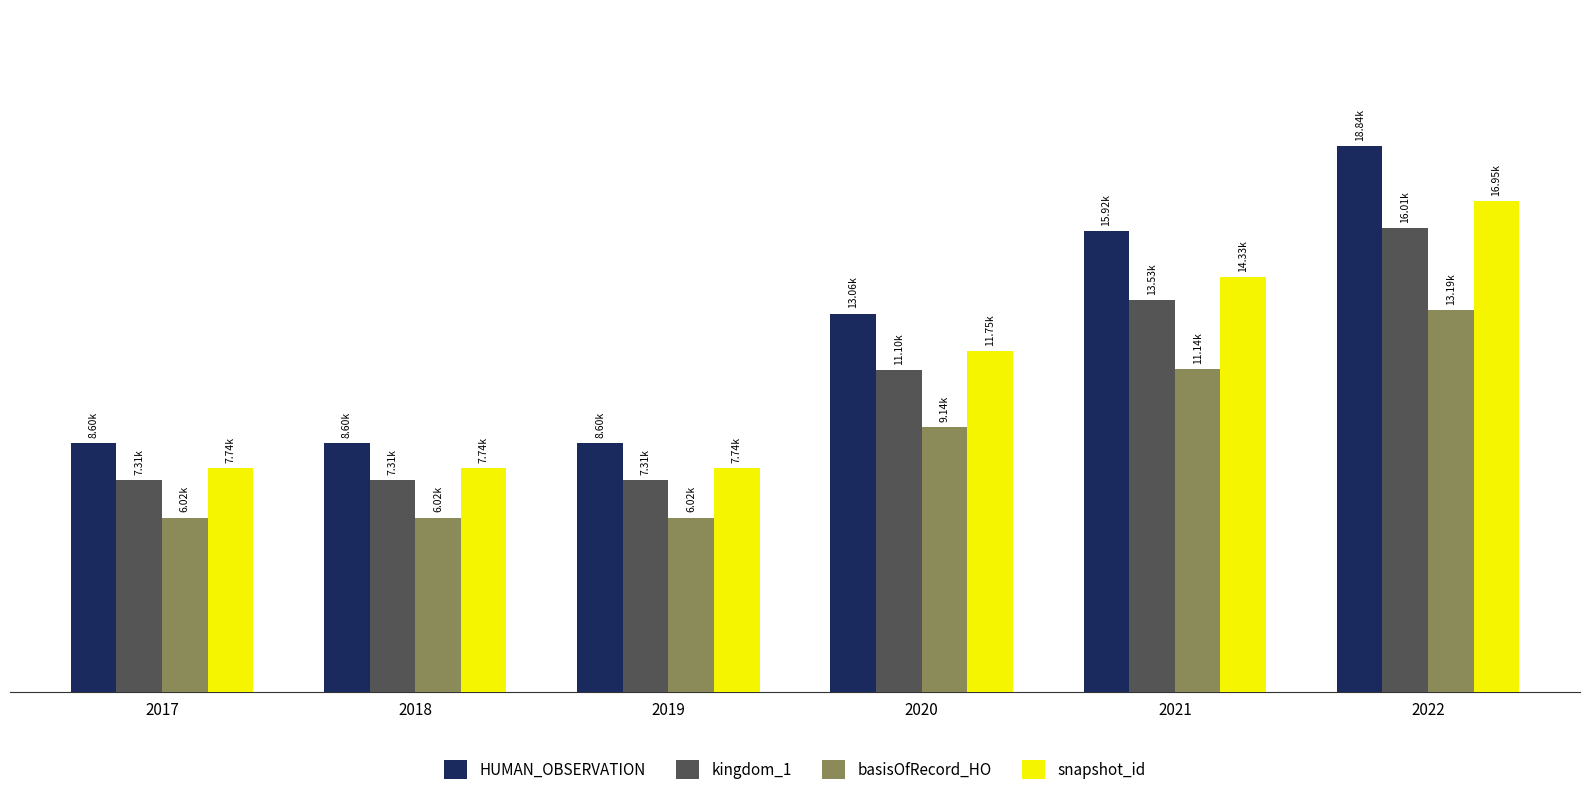

What are all the series names shown in the legend?

HUMAN_OBSERVATION, kingdom_1, basisOfRecord_HO, snapshot_id